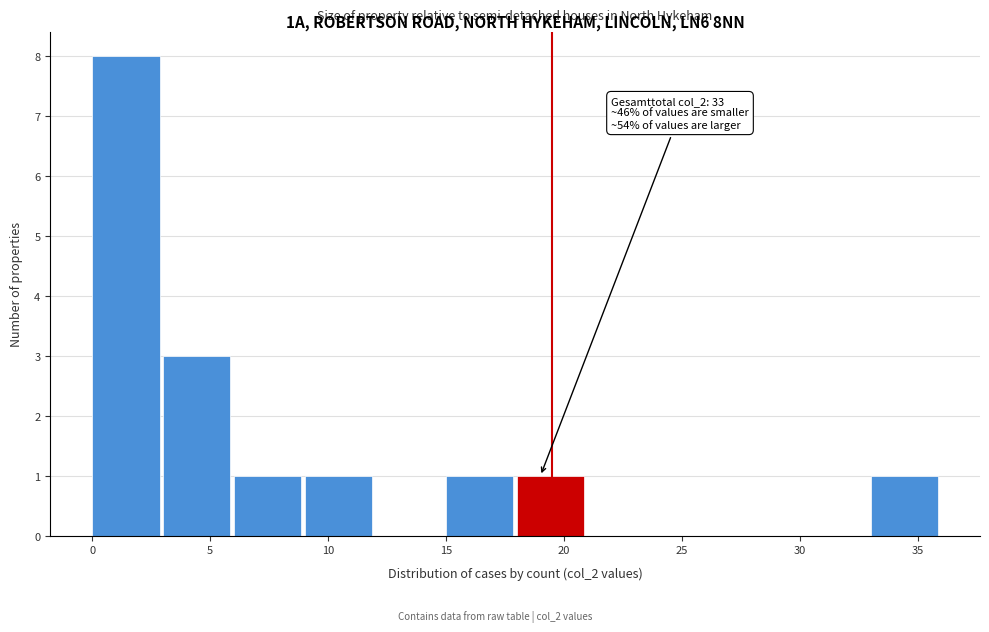

Which range on the x-axis has the tallest bar?

0 to 3